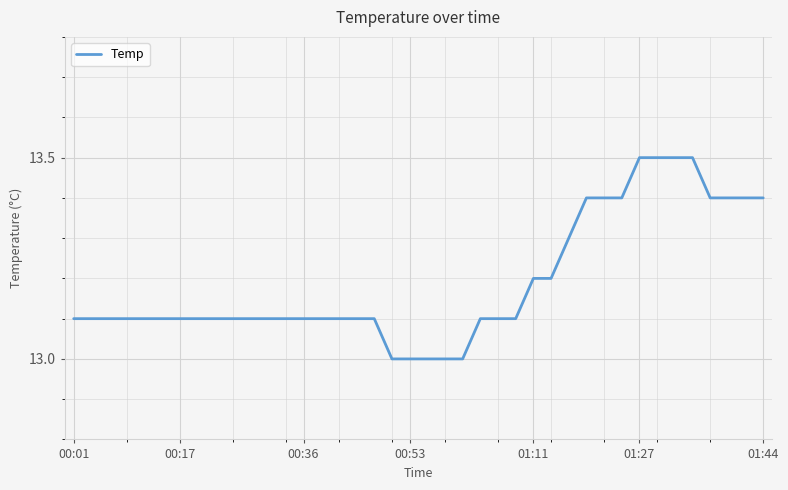

What is the difference between the second highest and second lowest values?

0.5